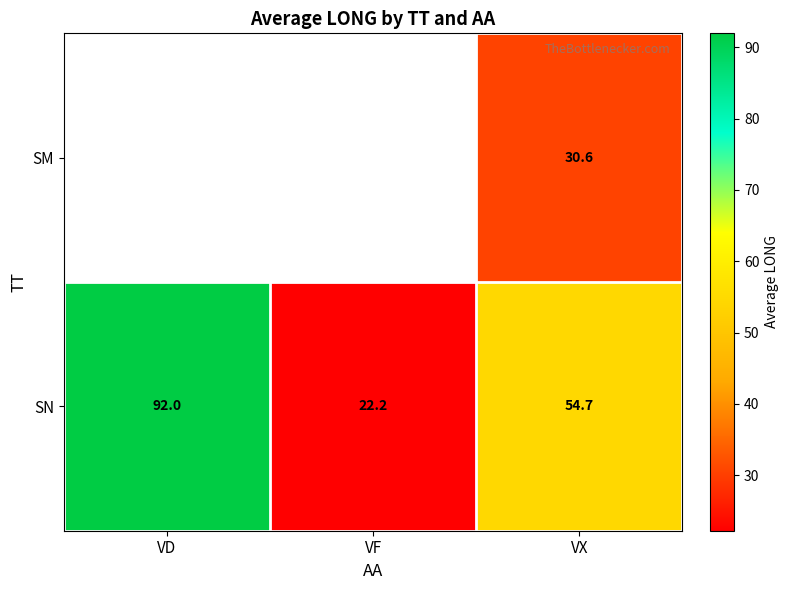

What is the average value of the SN series?

56.3